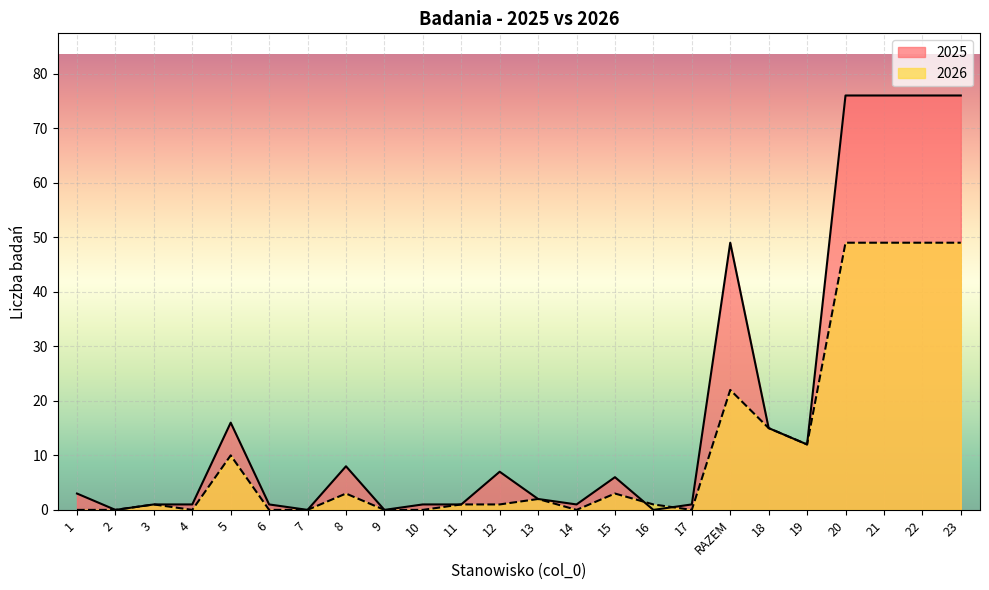

What is the highest value of the 2026 series?

49